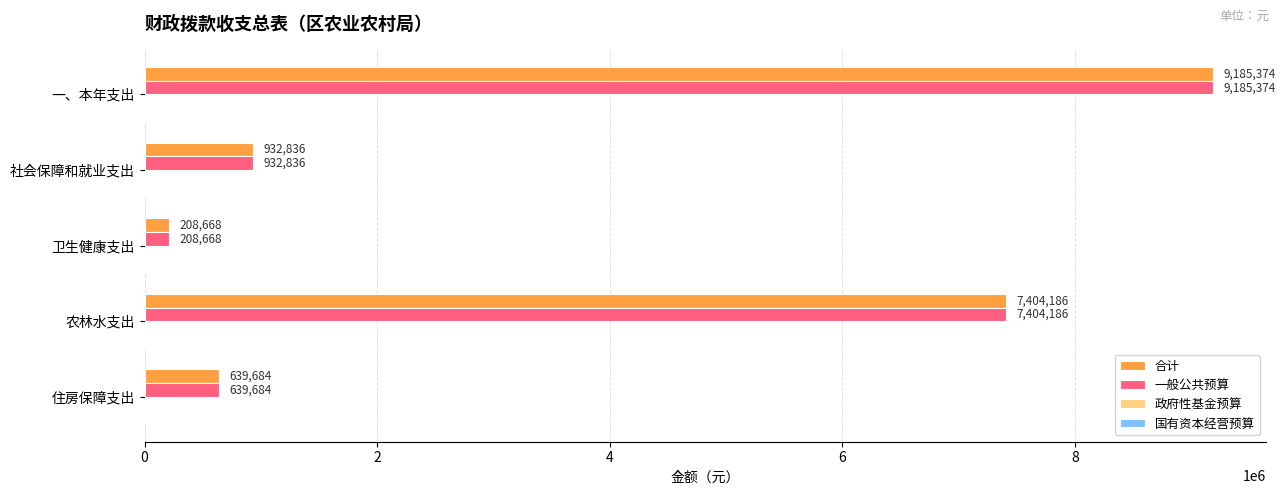

What is the minimum value shown in the chart?

208668